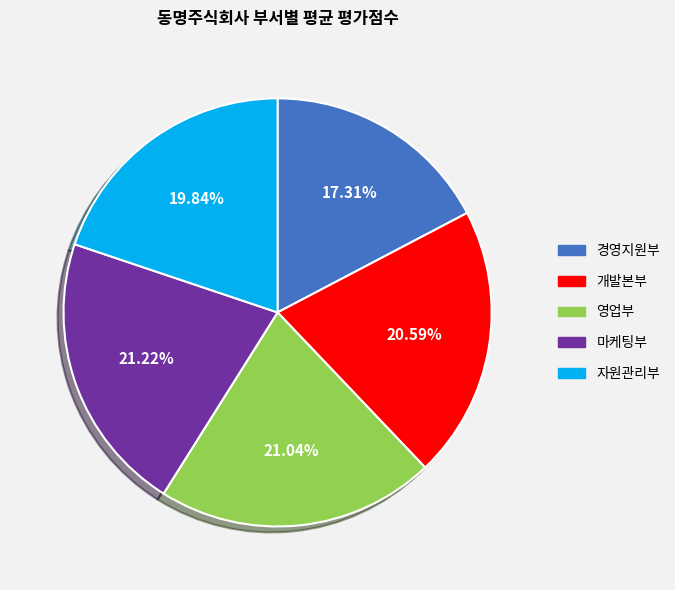

Which slice is the smallest?

경영지원부